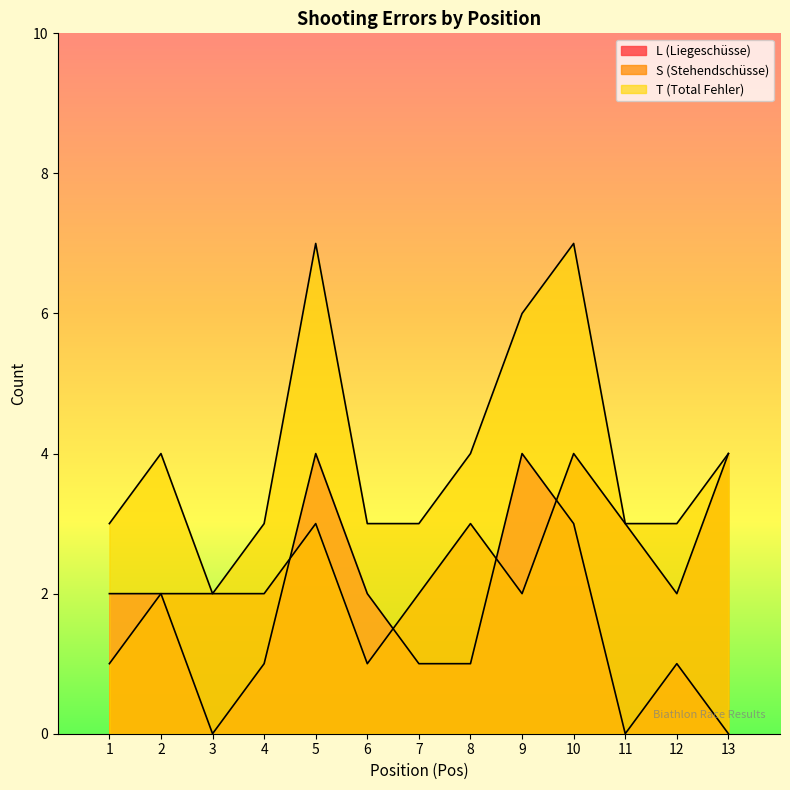

How many intersections are there between L (Liegeschüsse) and S (Stehendschüsse)?

4